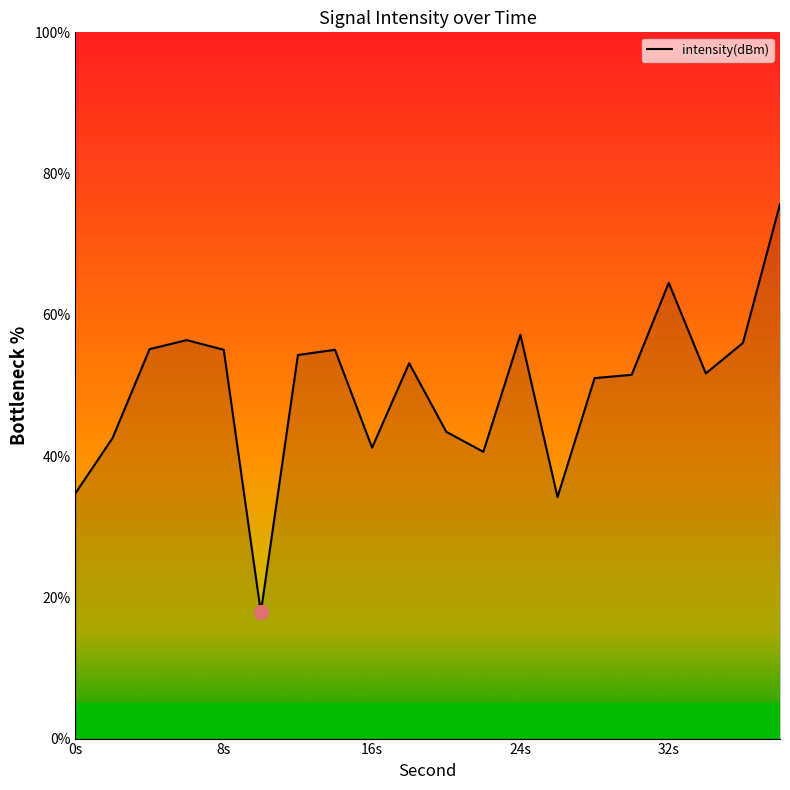

What is the greatest value displayed?

75.7